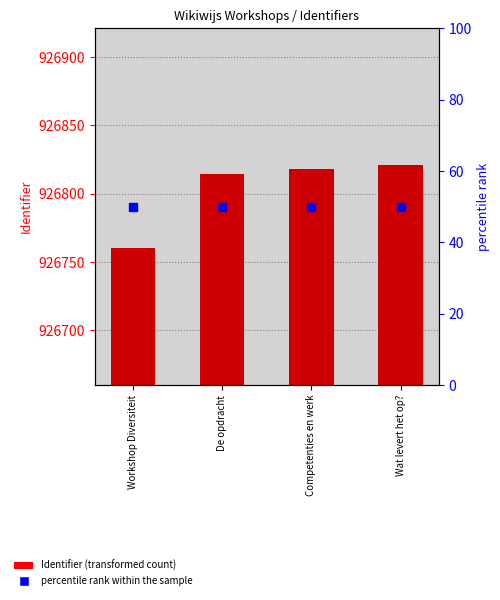

What is the total value across all series at Wat levert het op??

926871